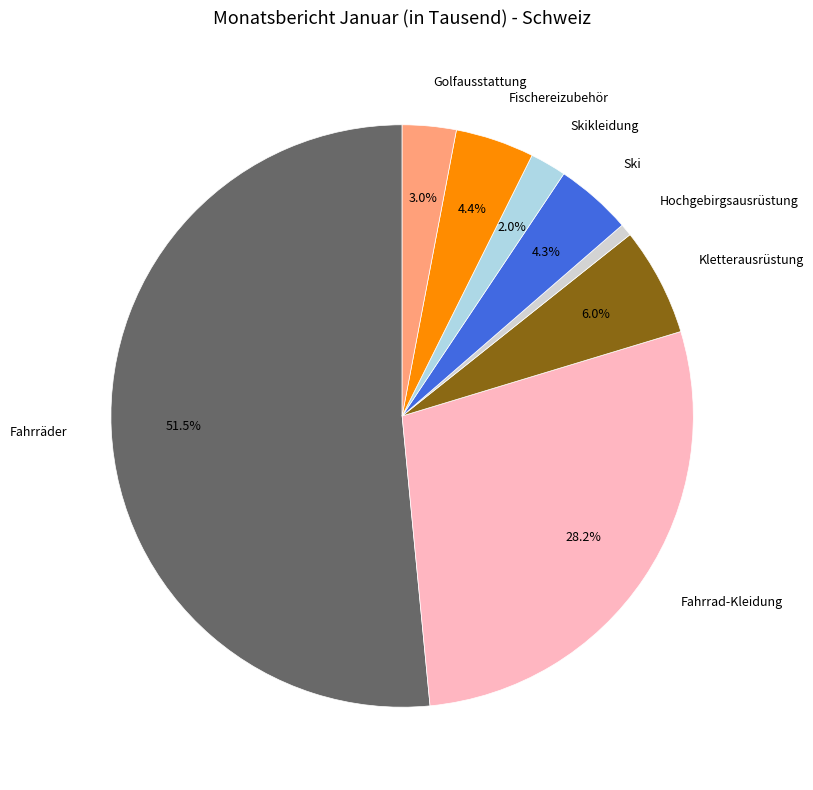

Is it true that Fahrrad-Kleidung is 28% of the pie?

True